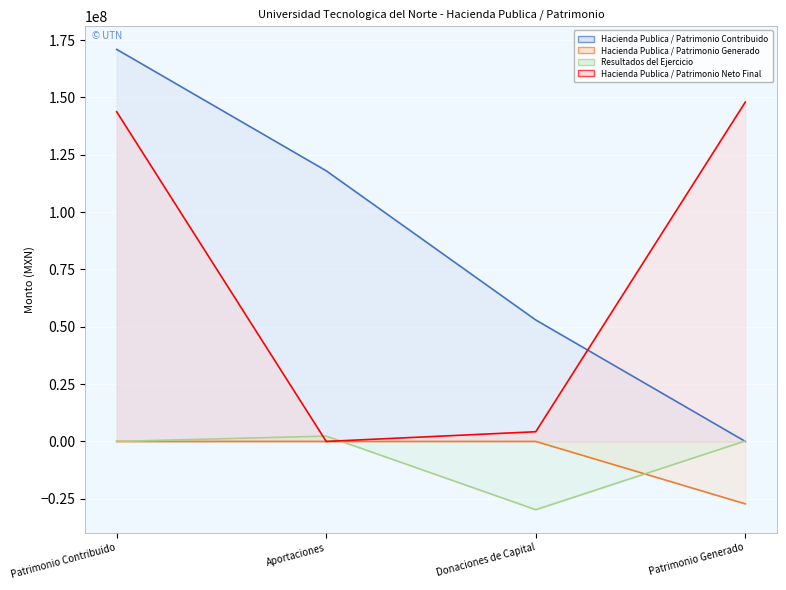

What is the average value of the Hacienda Publica / Patrimonio Generado series?

-6804715.5